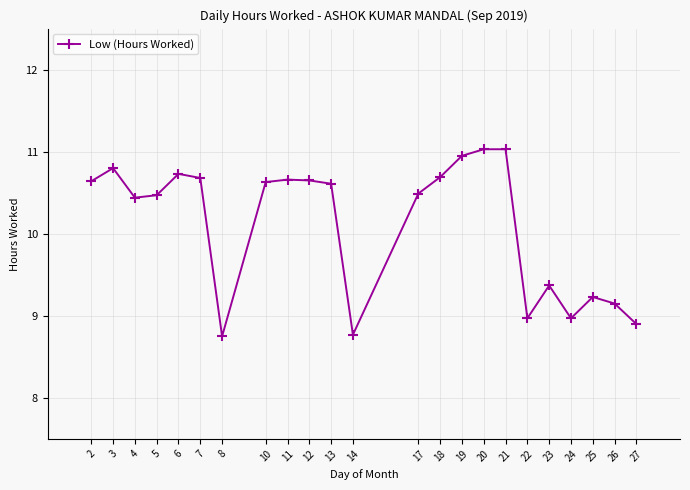

Approximately how many times larger is the value at 23 compared to 10?

0.9